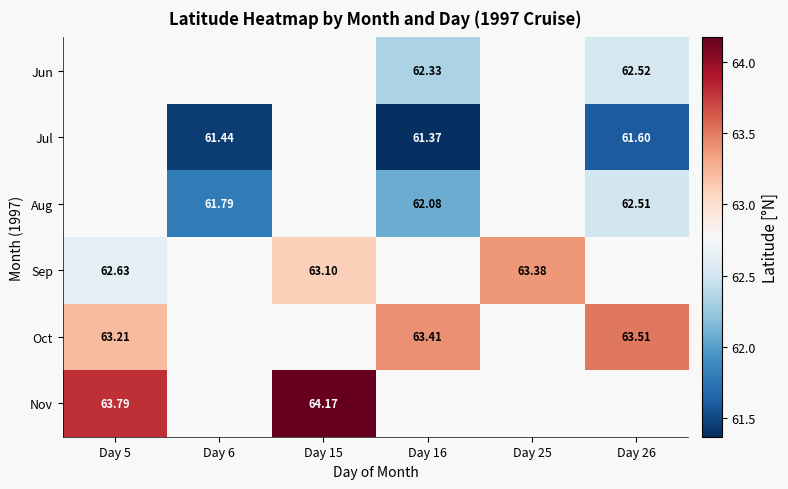

Which series has the widest spread of values?

Sep